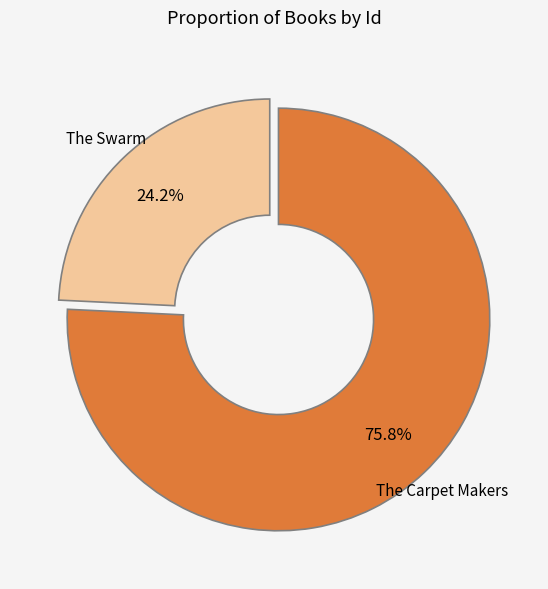

Which category has the smallest portion of the pie?

The Swarm